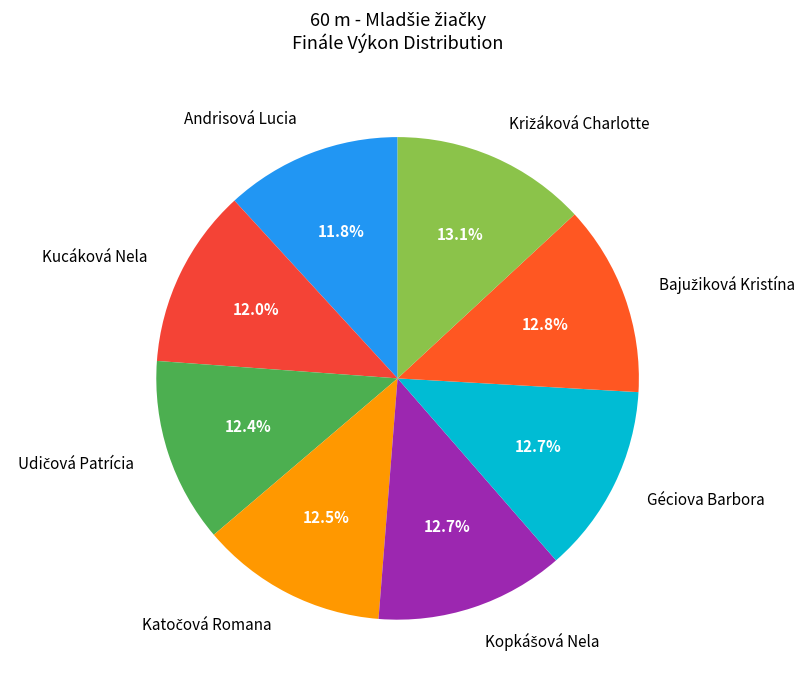

Does any single category account for the majority?

No